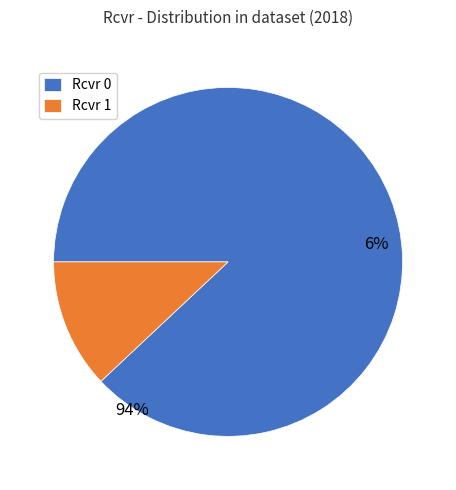

What is the ratio of the value at Rcvr 0 to the value at Rcvr 1?

7.3